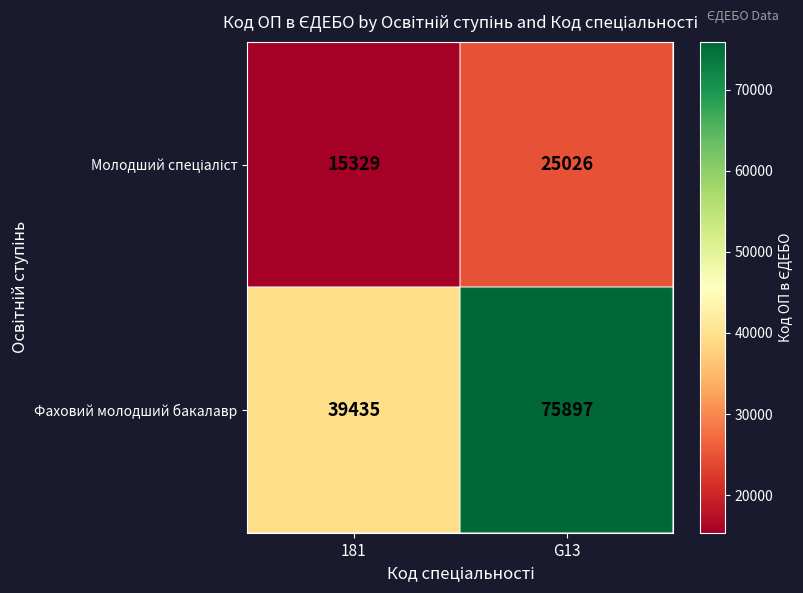

What is the sum of the Фаховий молодший бакалавр values at 181 and G13?

115332